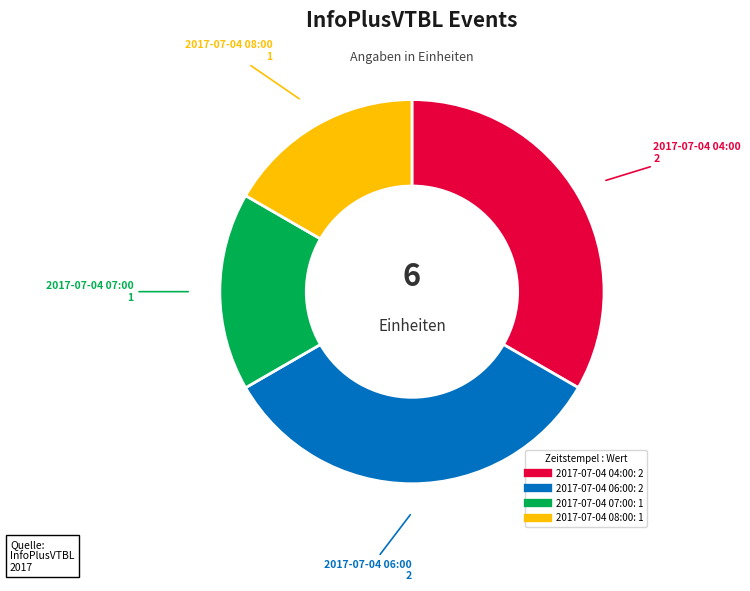

Is 2017-07-04 08:00 the majority of the pie?

No